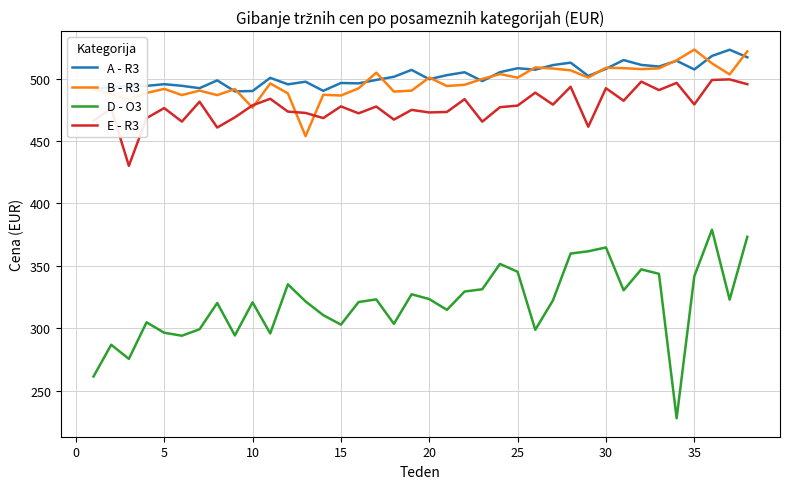

True or false: B - R3 and D - O3 intersect in this chart.

False